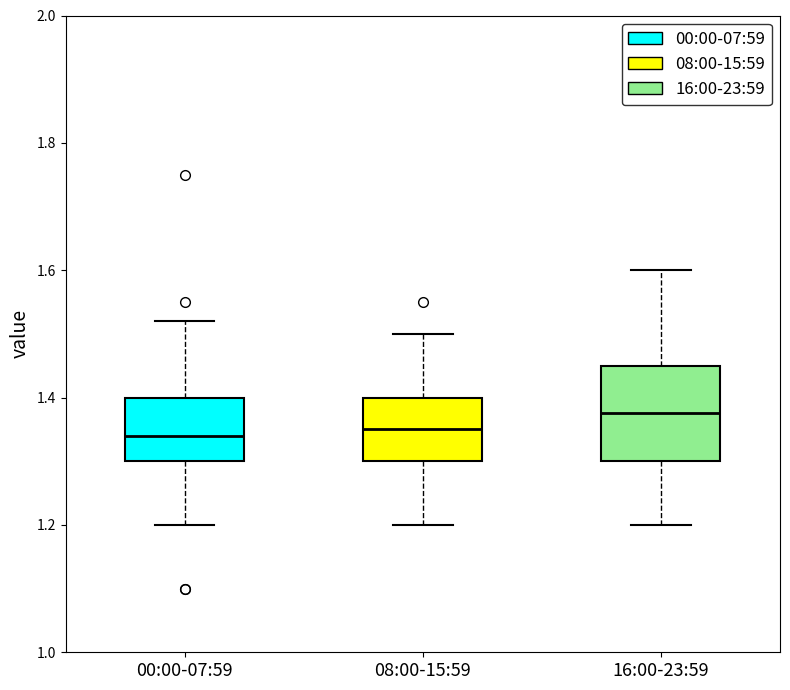

Where does the upper whisker of the box for 08:00-15:59 end on the y-axis? The values are not printed on the chart, so give them approximately, as read against the axis.

1.50